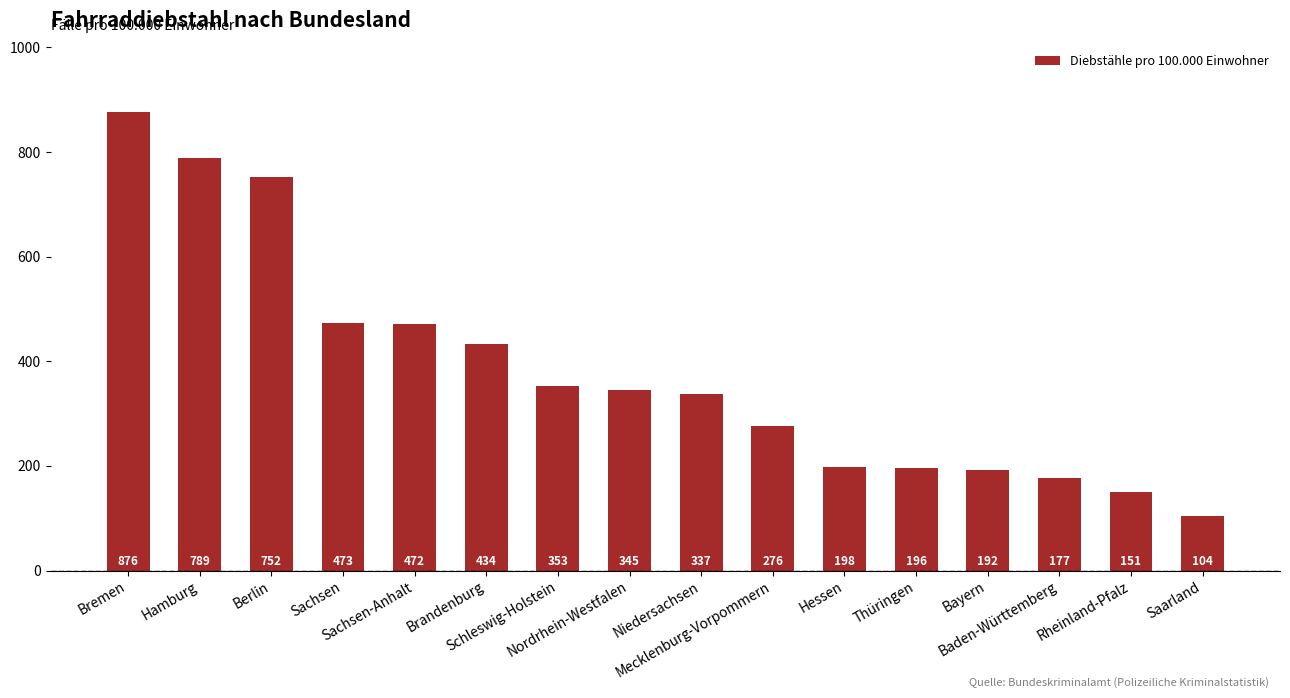

What is the label of the 8th bar from the left?

Nordrhein-Westfalen